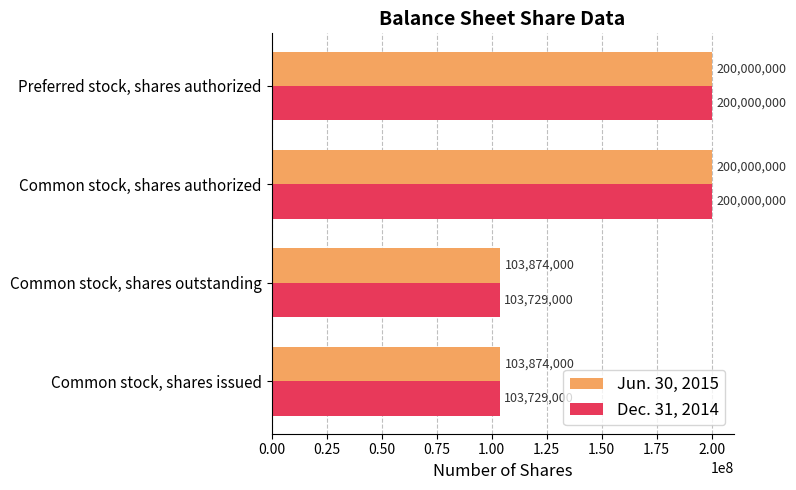

Count the number of data series in this chart.

2